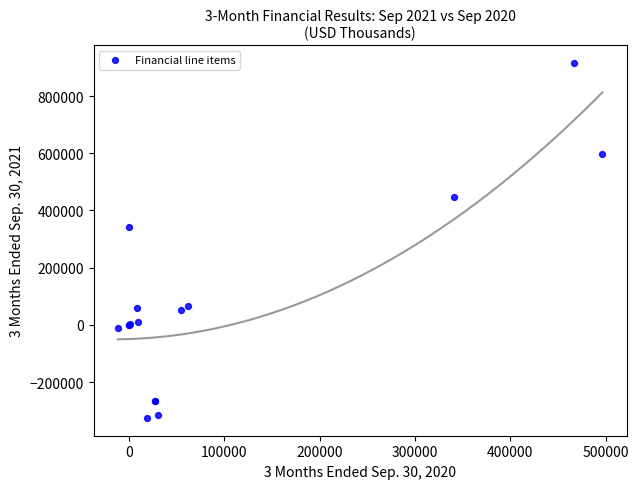

What Y value in the scatter plot is closest to 295126?

340713